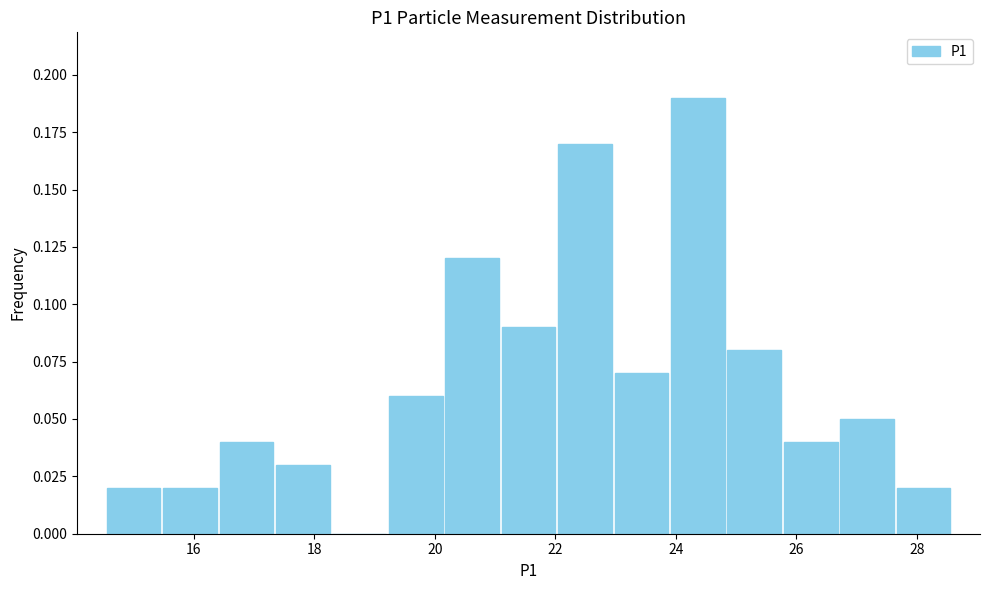

Reading left to right, list every bar in this chart as the range it spans on the x-axis followed by its height. Neither the bar edges nor the heights are printed on the chart, so give them approximately, as read against the axes.

14.6 to 15.4: 0.02
15.4 to 16.4: 0.02
16.4 to 17.4: 0.04
17.4 to 18.2: 0.03
18.2 to 19.2: 0
19.2 to 20.2: 0.06
20.2 to 21.0: 0.12
21.0 to 22.0: 0.09
22.0 to 23.0: 0.17
23.0 to 23.8: 0.07
23.8 to 24.8: 0.19
24.8 to 25.8: 0.08
25.8 to 26.8: 0.04
26.8 to 27.6: 0.05
27.6 to 28.6: 0.02